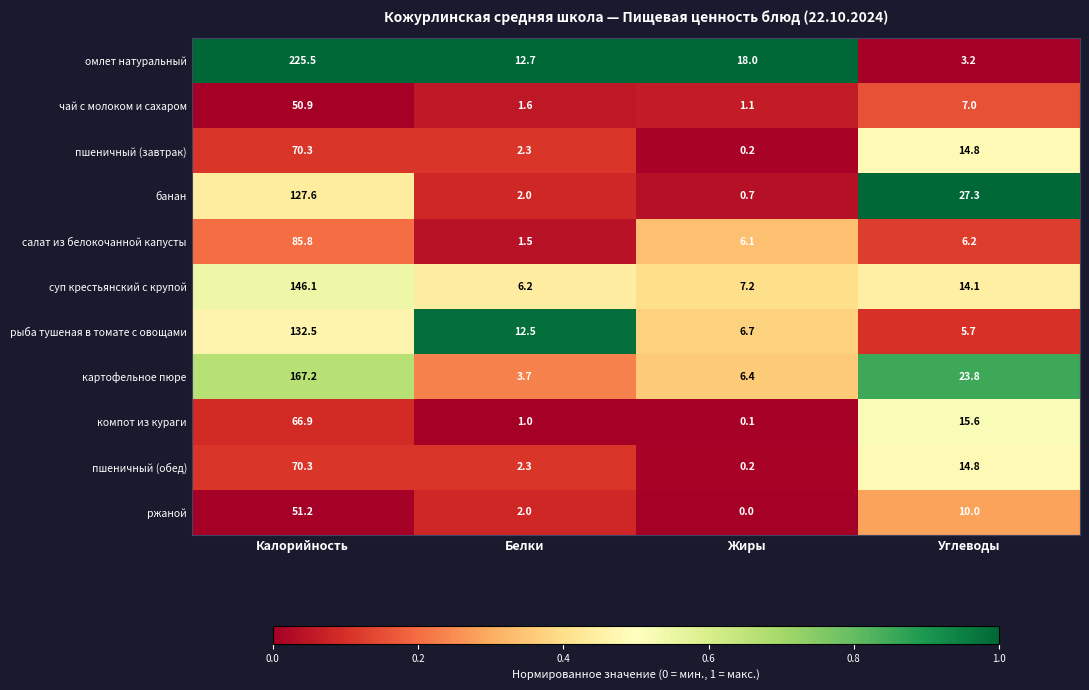

Between Белки and Жиры, which series saw the biggest shift?

рыба тушеная в томате с овощами